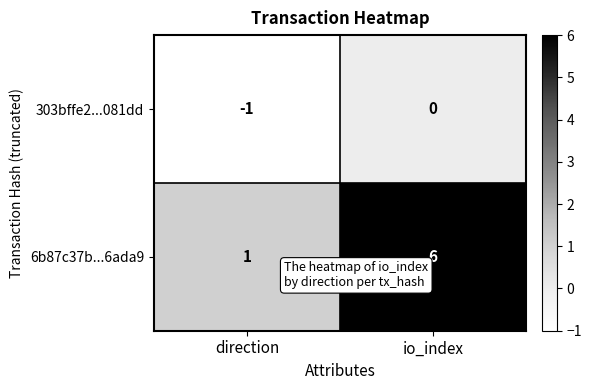

Rank the series by their average value, from lowest to highest.

303bffe2...081dd, 6b87c37b...6ada9